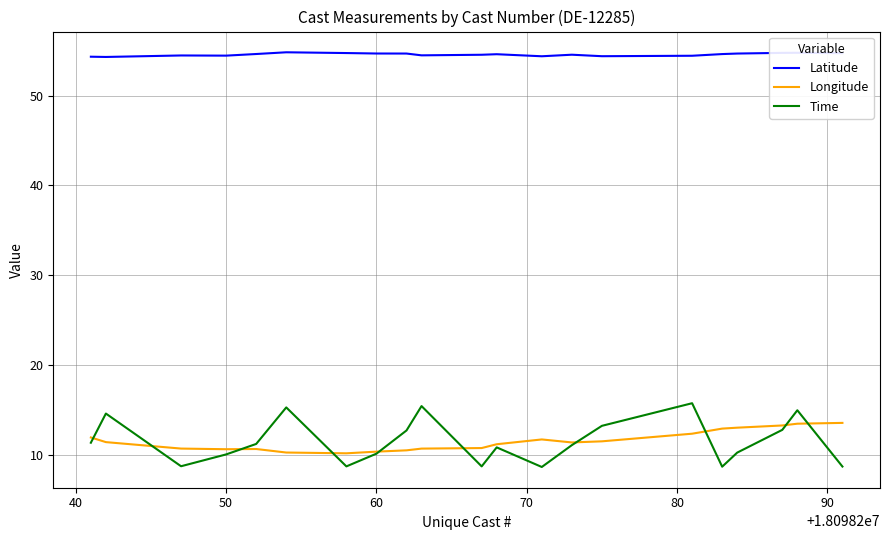

Rank the series by their maximum value, from highest to lowest.

Latitude, Time, Longitude